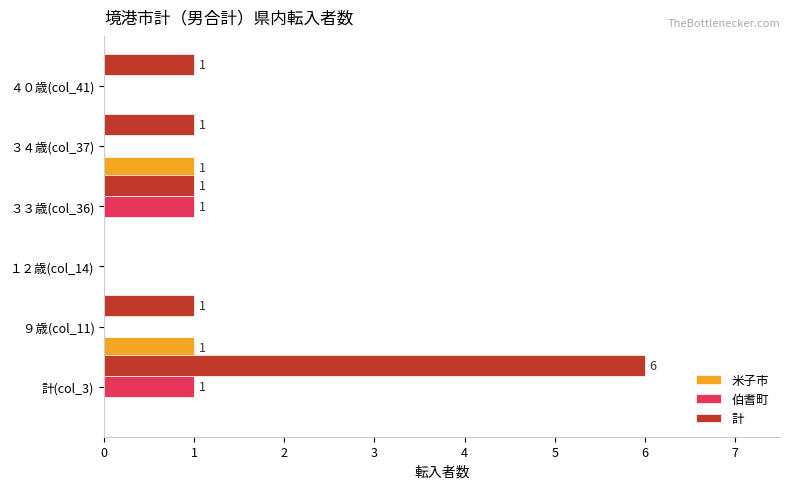

The 米子市 series shows 0 at １２歳(col_14). True or false?

True